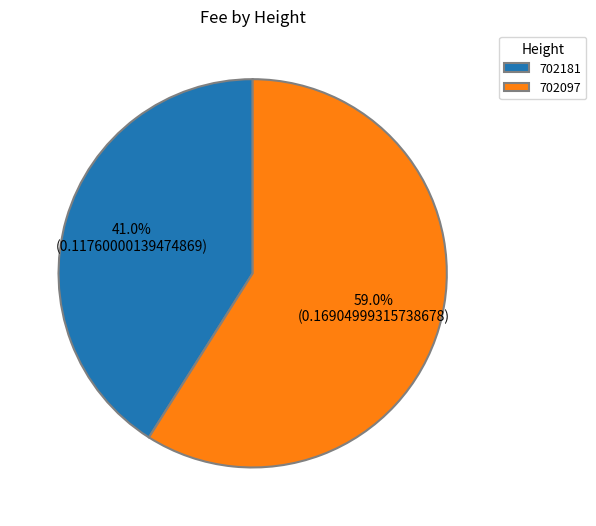

To the nearest percent, what is the combined percentage of 702181 and 702097?

100%